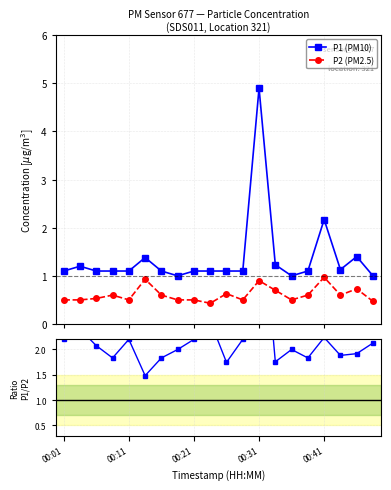

True or false: P2 (PM2.5) has more than 0 interior local peaks.

True